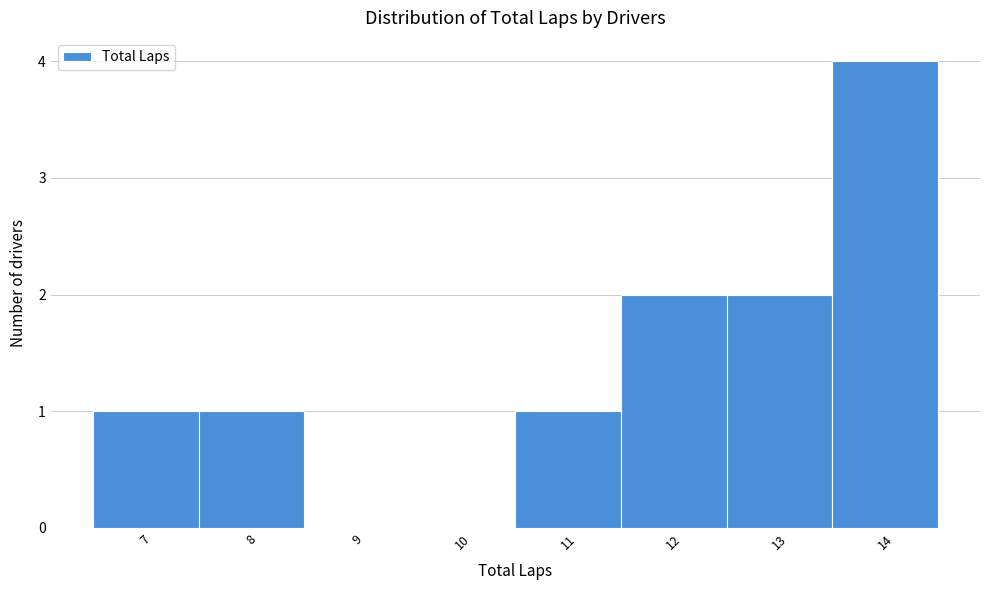

Reading left to right, list every bar in this chart as the range it spans on the x-axis followed by its height. The values are not printed on the chart, so give them approximately, as read against the axis.

6.5 to 7.5: 1
7.5 to 8.5: 1
8.5 to 9.5: 0
9.5 to 10.5: 0
10.5 to 11.5: 1
11.5 to 12.5: 2
12.5 to 13.5: 2
13.5 to 14.5: 4